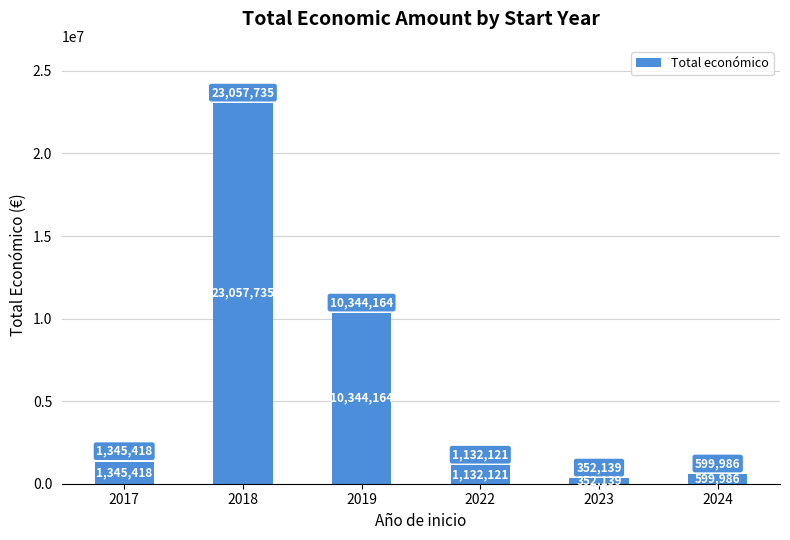

What is the difference between the values at 2023 and 2019?

9992025